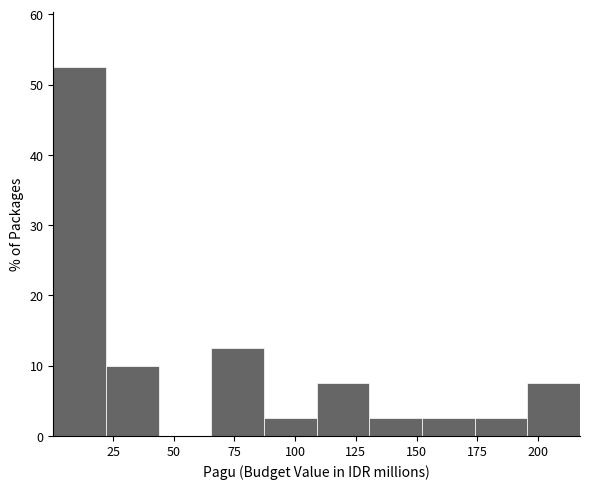

Reading left to right, list every bar in this chart as the range it spans on the x-axis followed by its height. Neither the bar edges nor the heights are printed on the chart, so give them approximately, as read against the axes.

0 to 20: 53
20 to 45: 10
45 to 65: 0
65 to 85: 13
85 to 110: 3
110 to 130: 8
130 to 150: 3
150 to 175: 3
175 to 195: 3
195 to 215: 8